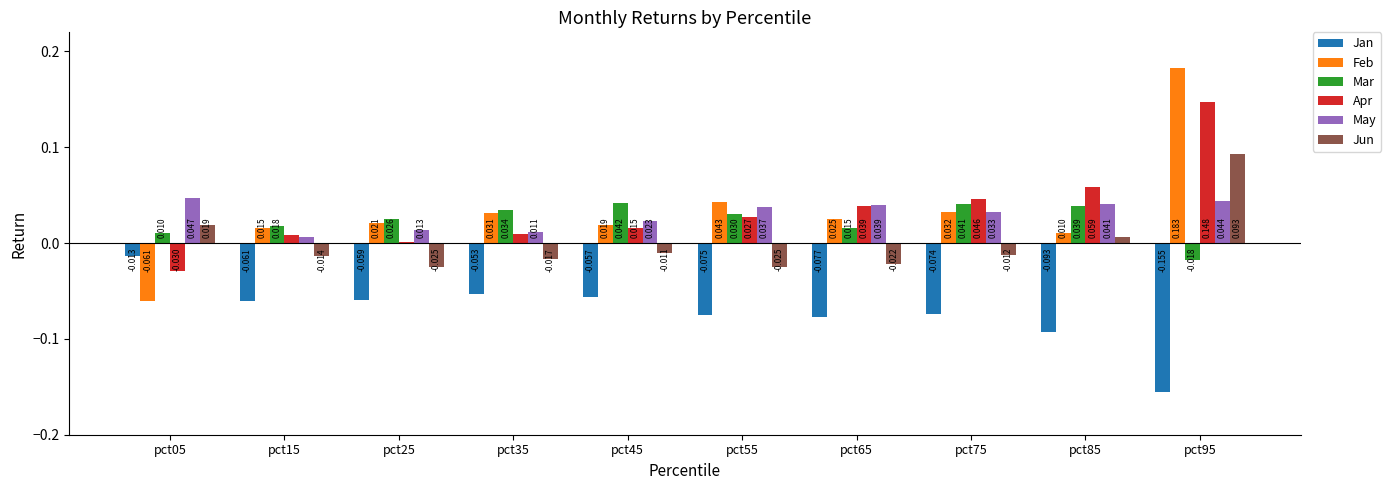

Which series has the widest spread of values?

Feb